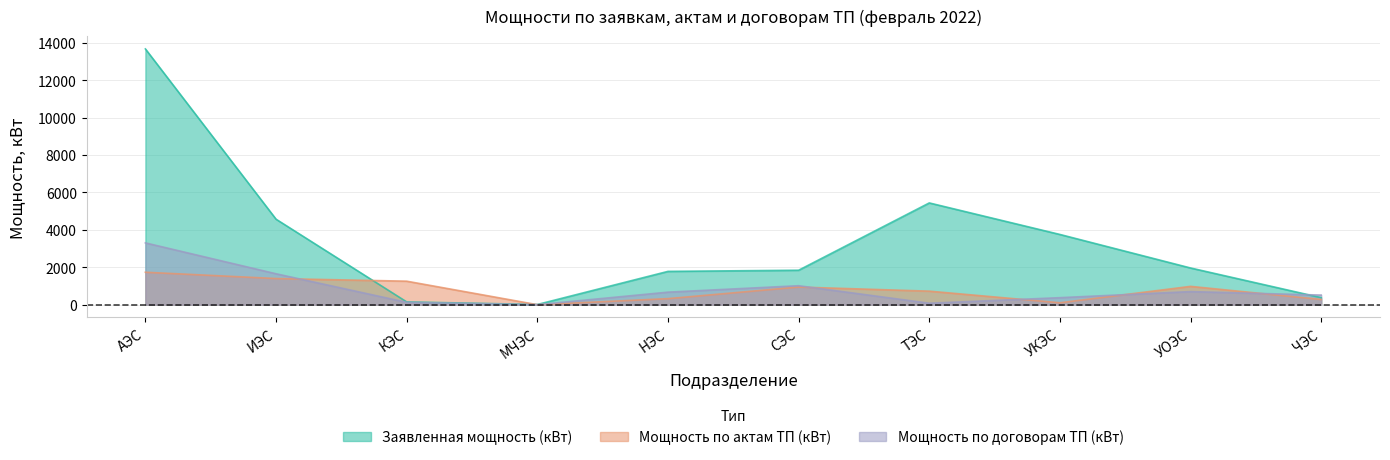

Which has a higher value, МЧЭС or АЭС?

АЭС